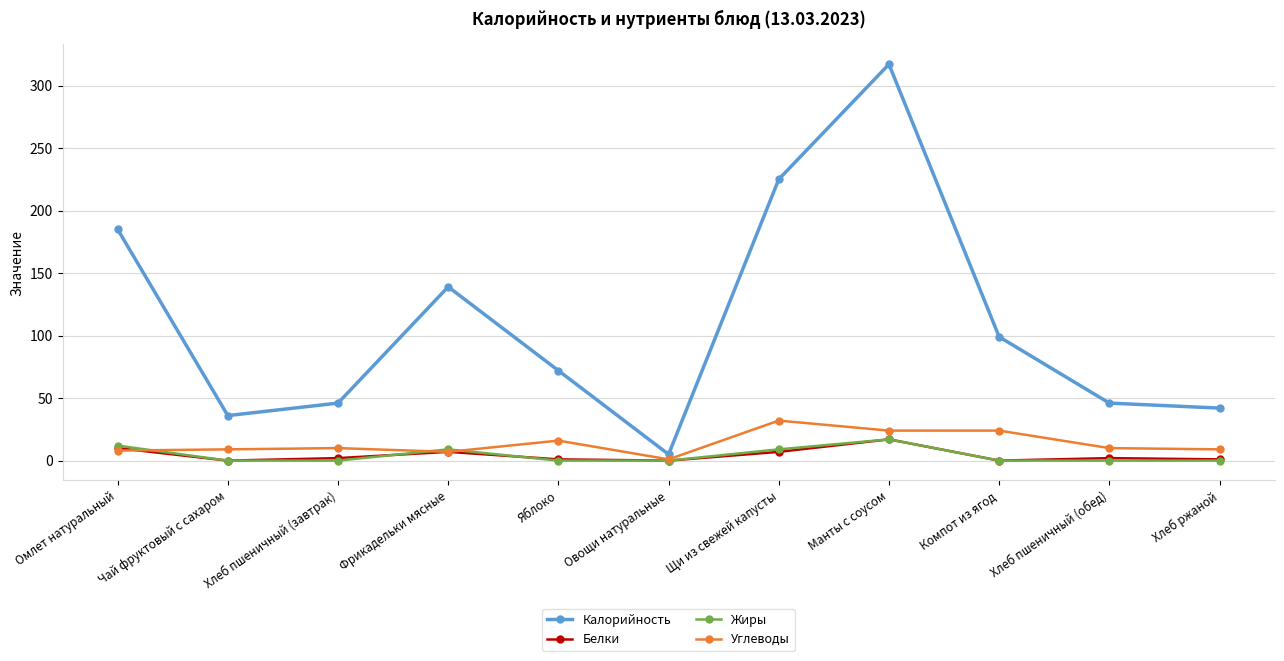

How many series are shown in this chart?

4